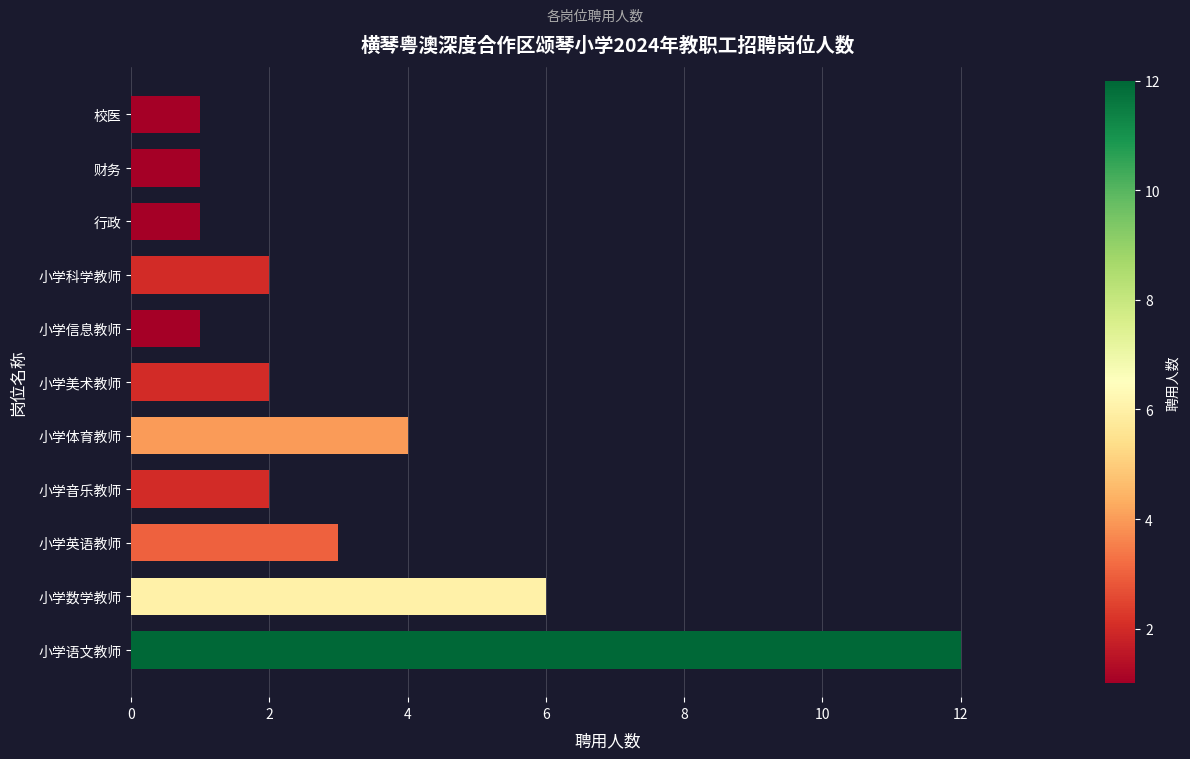

How many series are shown in this chart?

1